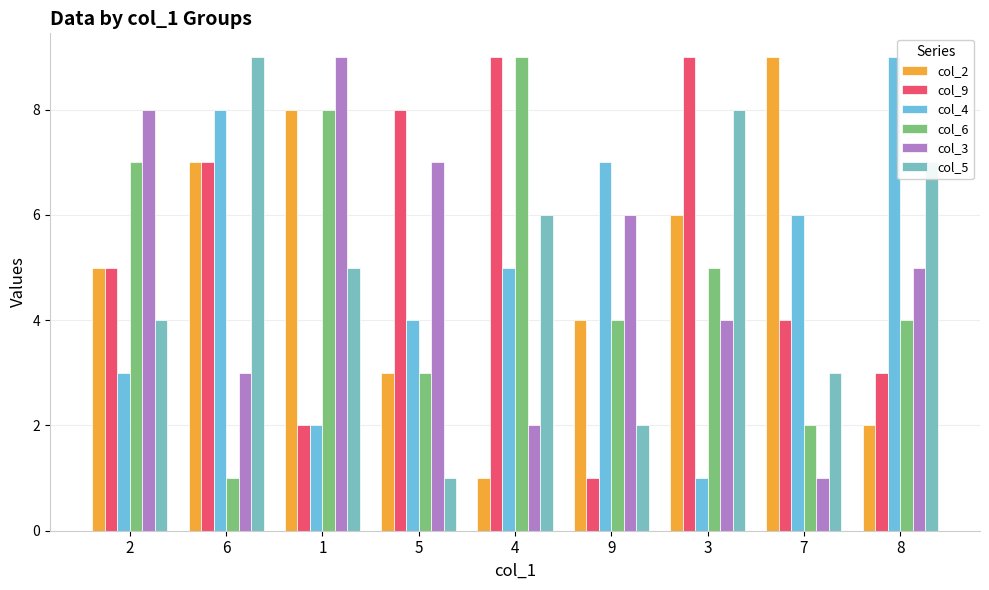

What is the maximum value for col_2?

9